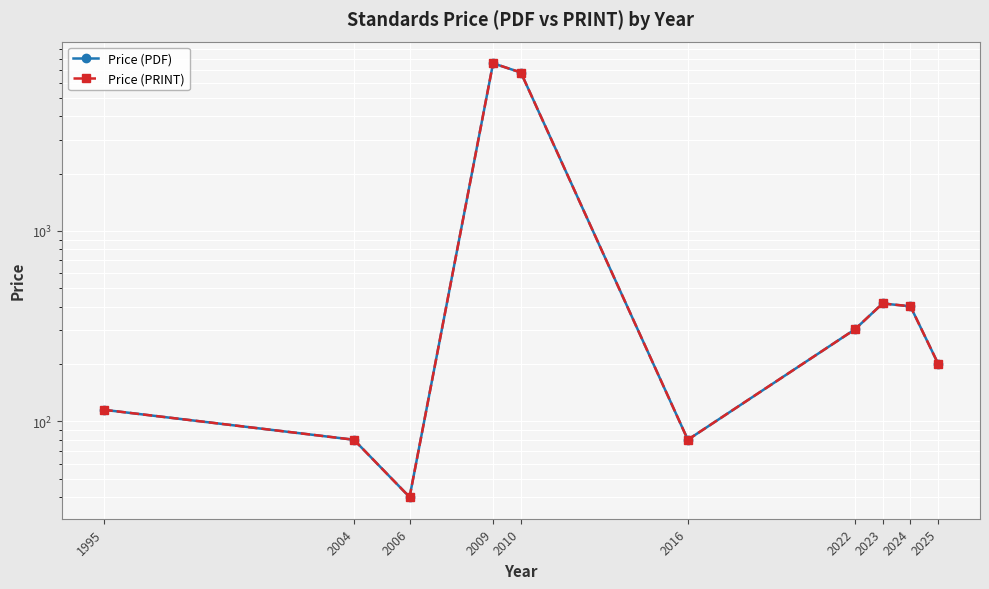

How many data points in Price (PDF) are above 303?

5